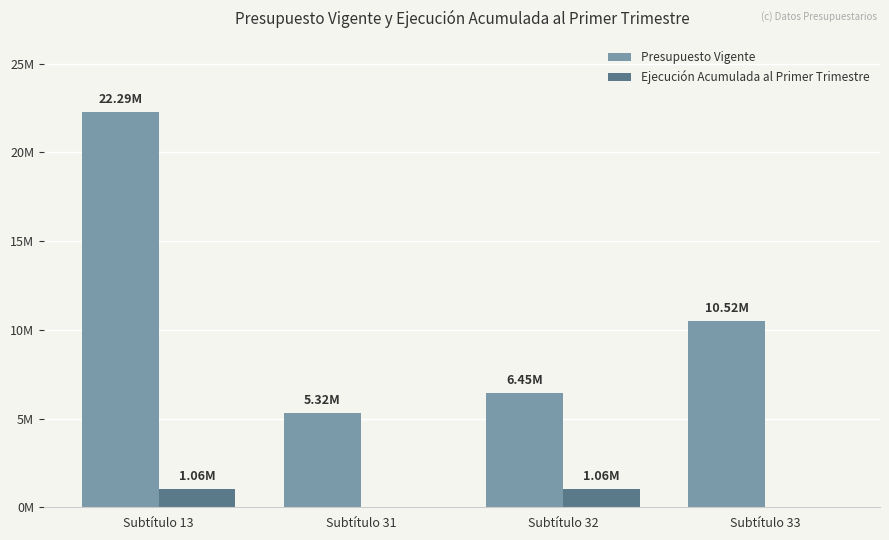

The value of Ejecución Acumulada al Primer Trimestre at Subtítulo 13 is 1652668. True or false?

False